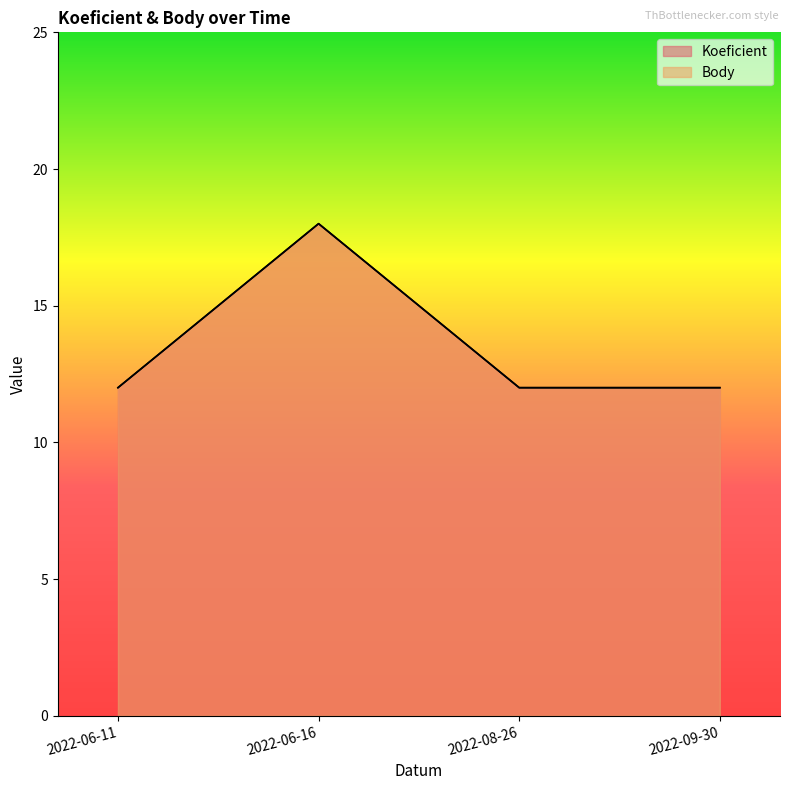

What is the label of the 2nd point from the left?

2022-06-16